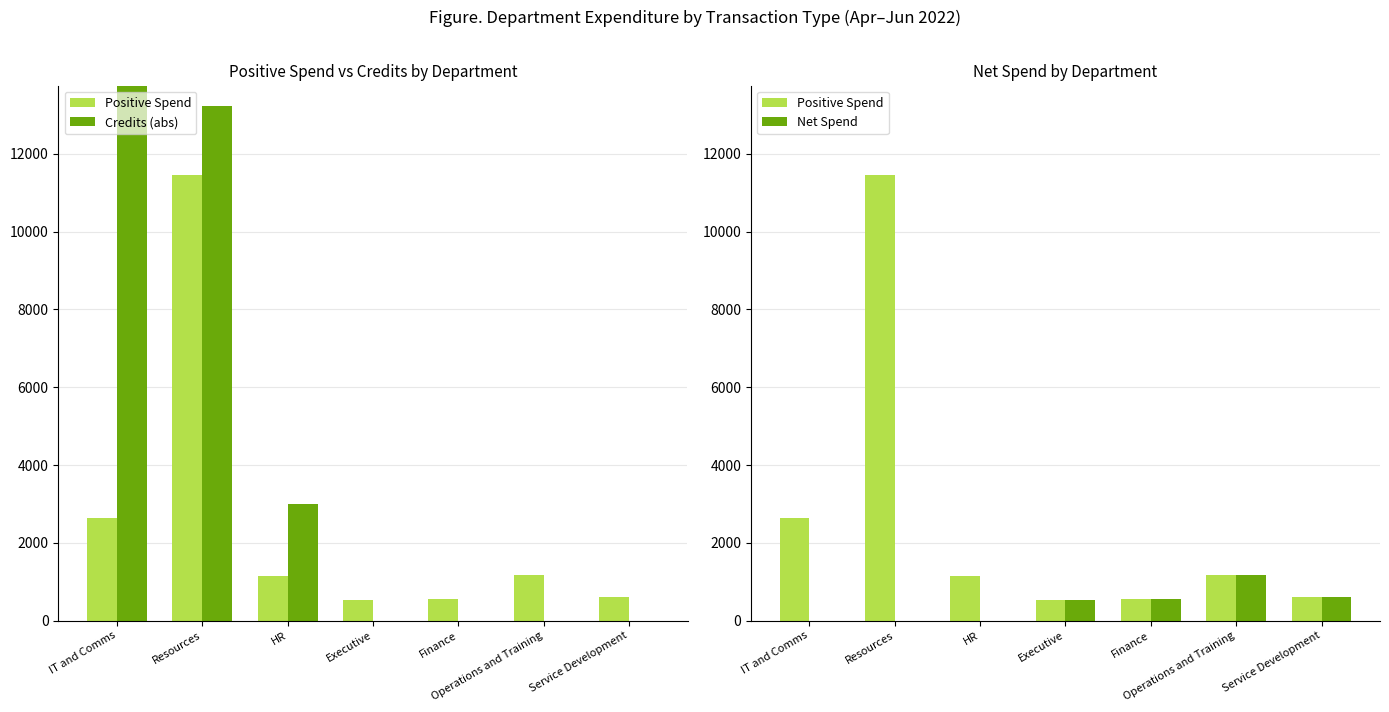

At which category is the sum across all series the highest?

Resources